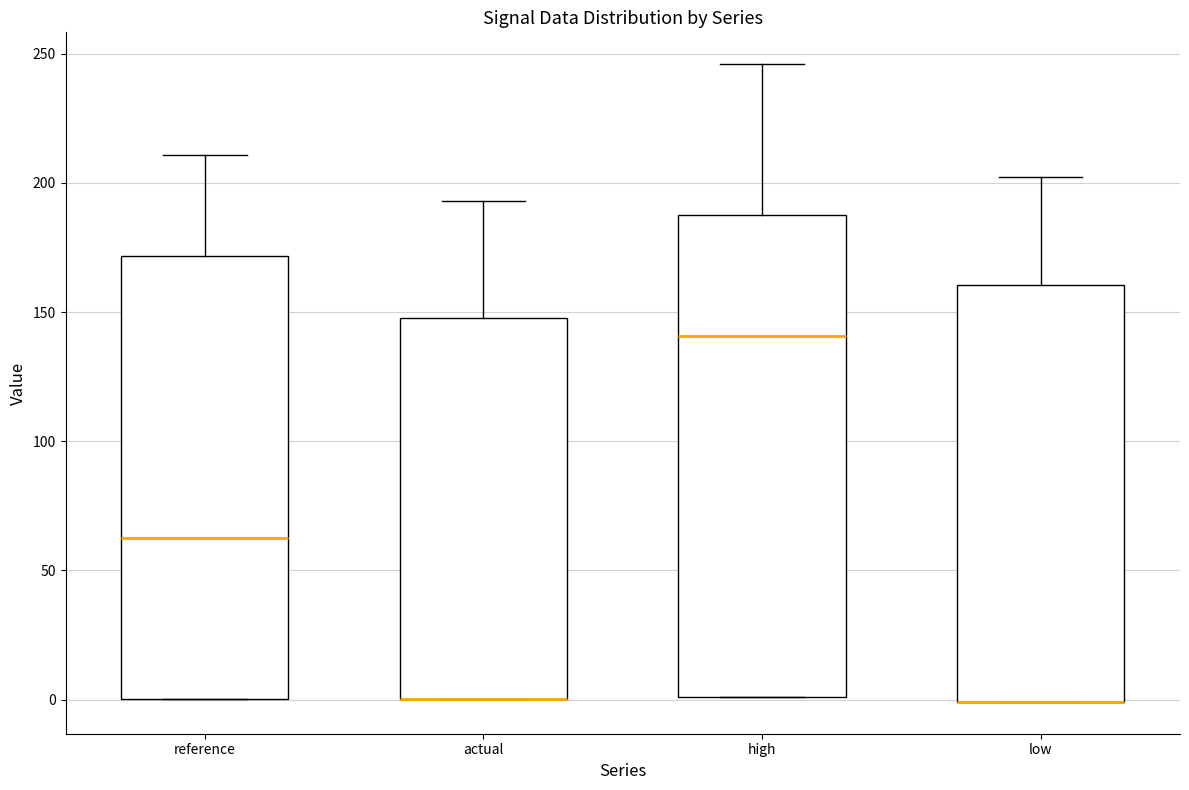

Where is the upper edge of the box for low on the y-axis? The values are not printed on the chart, so give them approximately, as read against the axis.

160